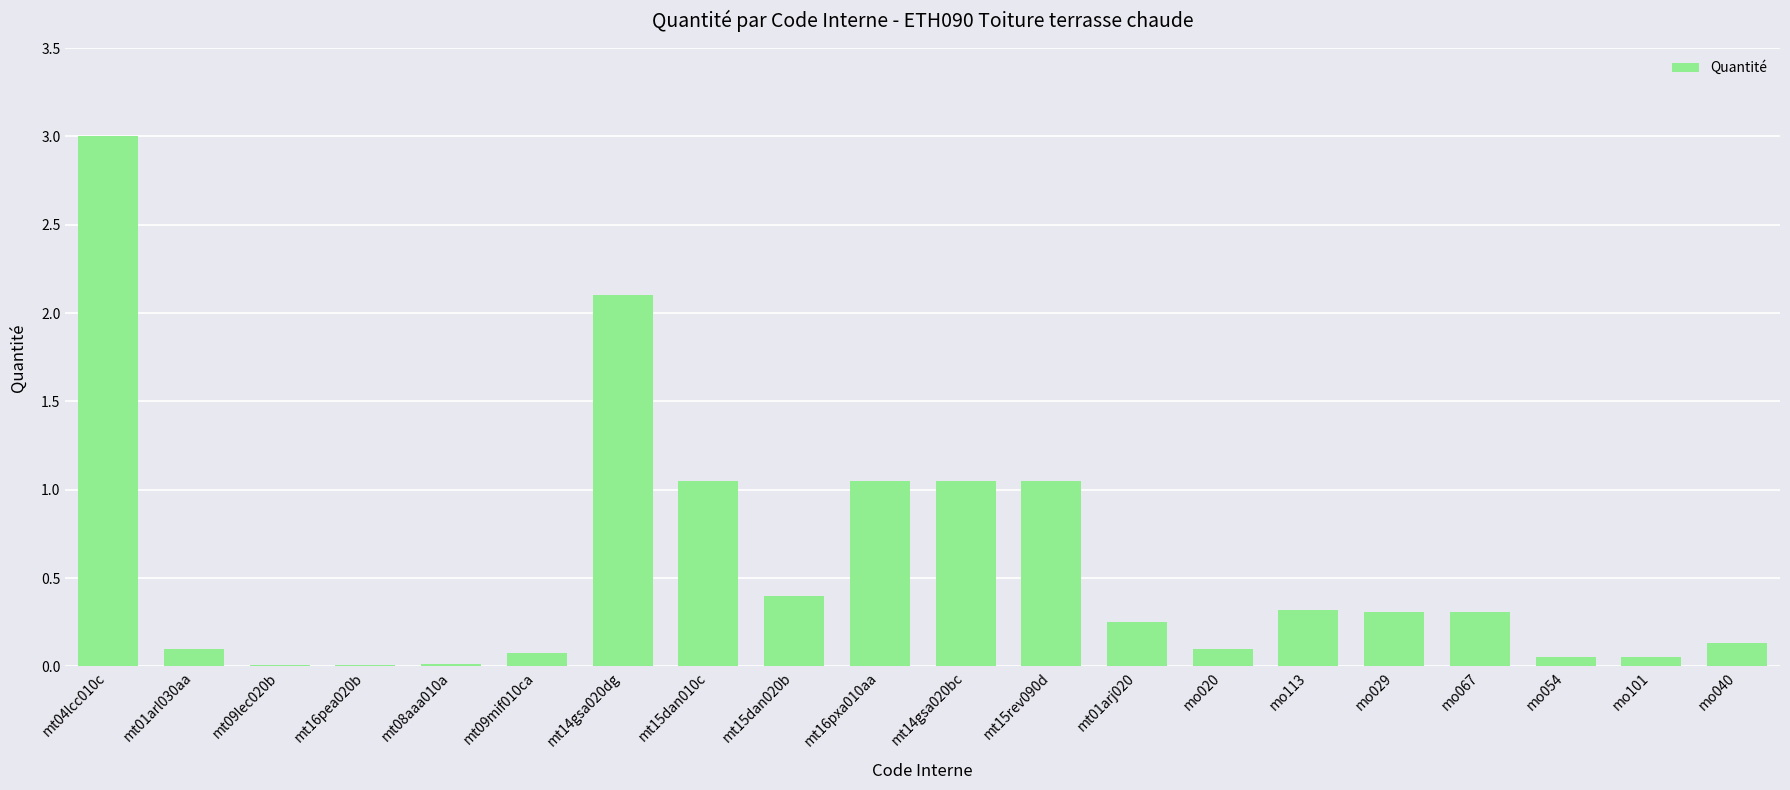

What value does the data have at mo067?

0.3